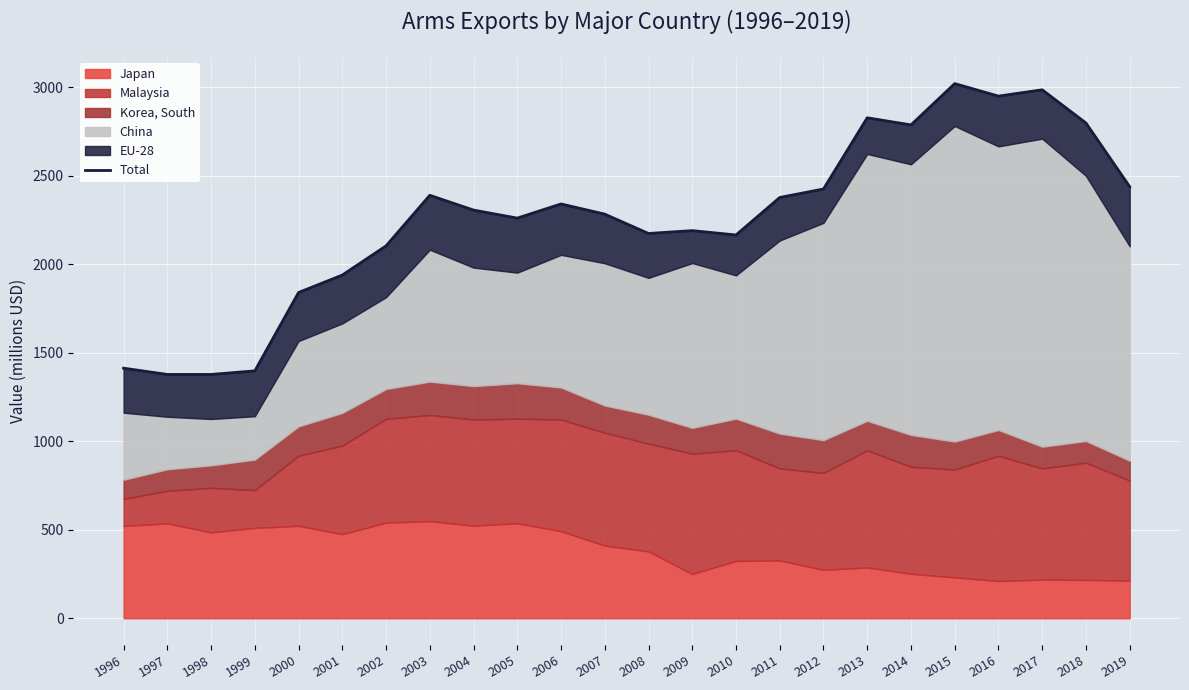

True or false: the data shows 1408.5 at 2017.

False